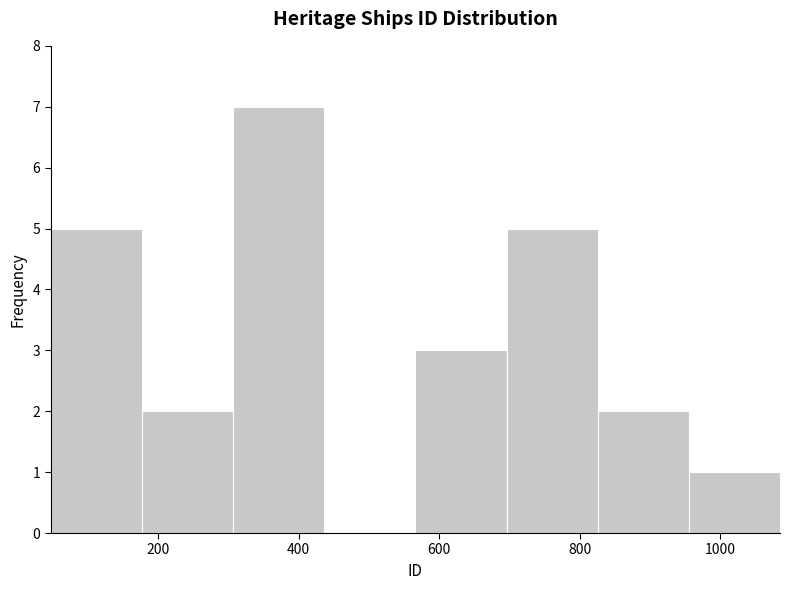

Reading left to right, transcribe this chart: for each bar, give the range it covers on the x-axis and its height. Neither the bar edges nor the heights are printed on the chart, so give them approximately, as read against the axes.

40 to 180: 5
180 to 300: 2
300 to 440: 7
440 to 560: 0
560 to 700: 3
700 to 820: 5
820 to 960: 2
960 to 1080: 1